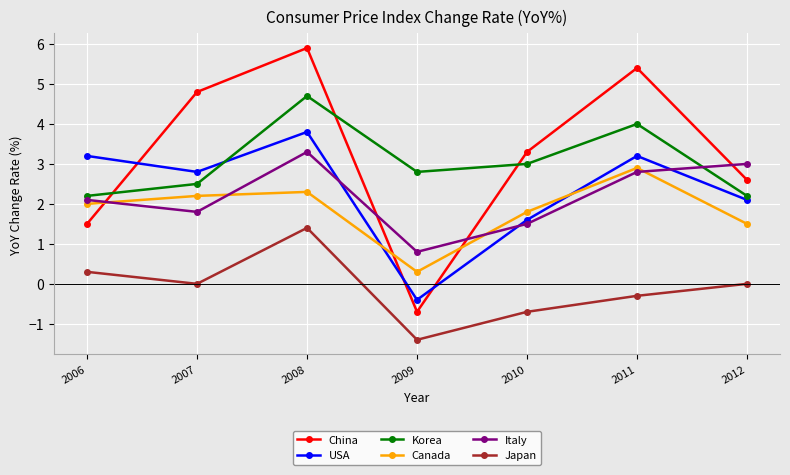

How many categories are shown in the chart?

7